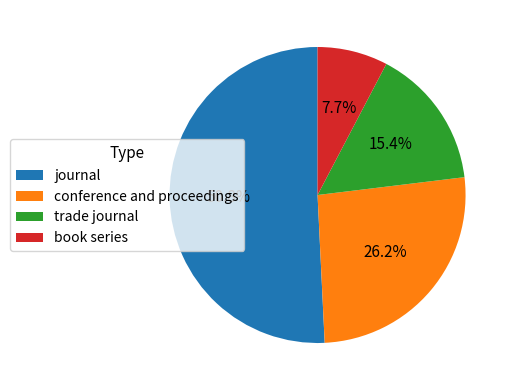

How much of the chart is everything except book series?

92.3%